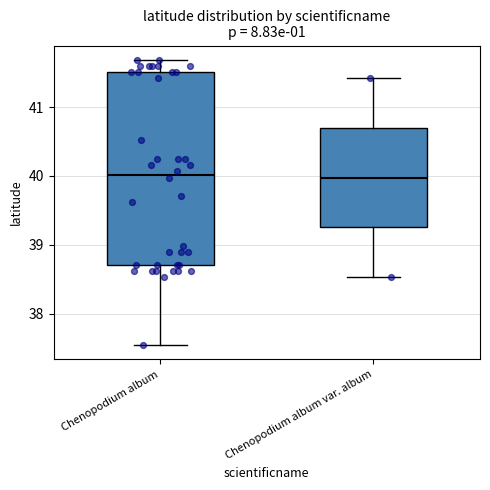

Reading left to right, read every box against the y-axis: the position of its median line, the range the box covers, and the ends of its whiskers. The values are not printed on the chart, so give them approximately, as read against the axis.

Chenopodium album: median 40.0, box 38.7 to 41.5, whiskers 37.5 to 41.7
Chenopodium album var. album: median 40.0, box 39.3 to 40.7, whiskers 38.5 to 41.4